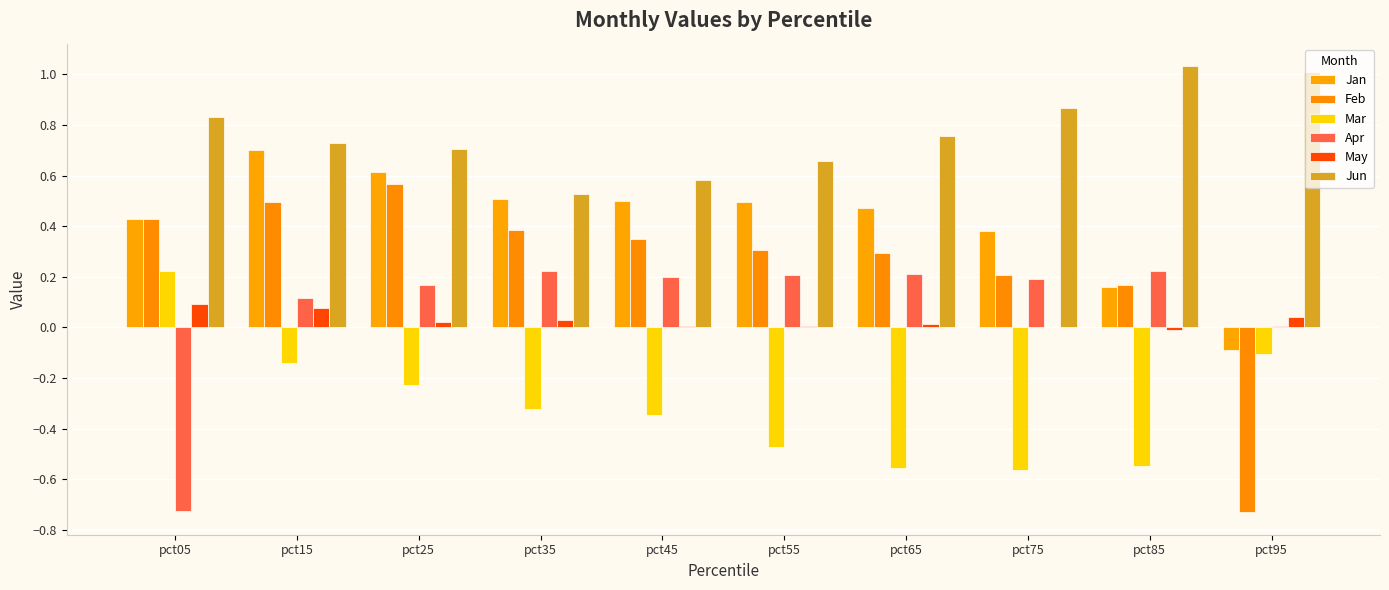

Reading right to left, list all the values displayed in this chart.

Jan: pct95=-0.1	pct85=0.2	pct75=0.4	pct65=0.5	pct55=0.5	pct45=0.5	pct35=0.5	pct25=0.6	pct15=0.7	pct05=0.4
Feb: pct95=-0.7	pct85=0.2	pct75=0.2	pct65=0.3	pct55=0.3	pct45=0.3	pct35=0.4	pct25=0.6	pct15=0.5	pct05=0.4
Mar: pct95=-0.1	pct85=-0.5	pct75=-0.6	pct65=-0.6	pct55=-0.5	pct45=-0.3	pct35=-0.3	pct25=-0.2	pct15=-0.1	pct05=0.2
Apr: pct95=0.0	pct85=0.2	pct75=0.2	pct65=0.2	pct55=0.2	pct45=0.2	pct35=0.2	pct25=0.2	pct15=0.1	pct05=-0.7
May: pct95=0.0	pct85=-0.0	pct75=0.0	pct65=0.0	pct55=0.0	pct45=0.0	pct35=0.0	pct25=0.0	pct15=0.1	pct05=0.1
Jun: pct95=1.0	pct85=1.0	pct75=0.9	pct65=0.8	pct55=0.7	pct45=0.6	pct35=0.5	pct25=0.7	pct15=0.7	pct05=0.8